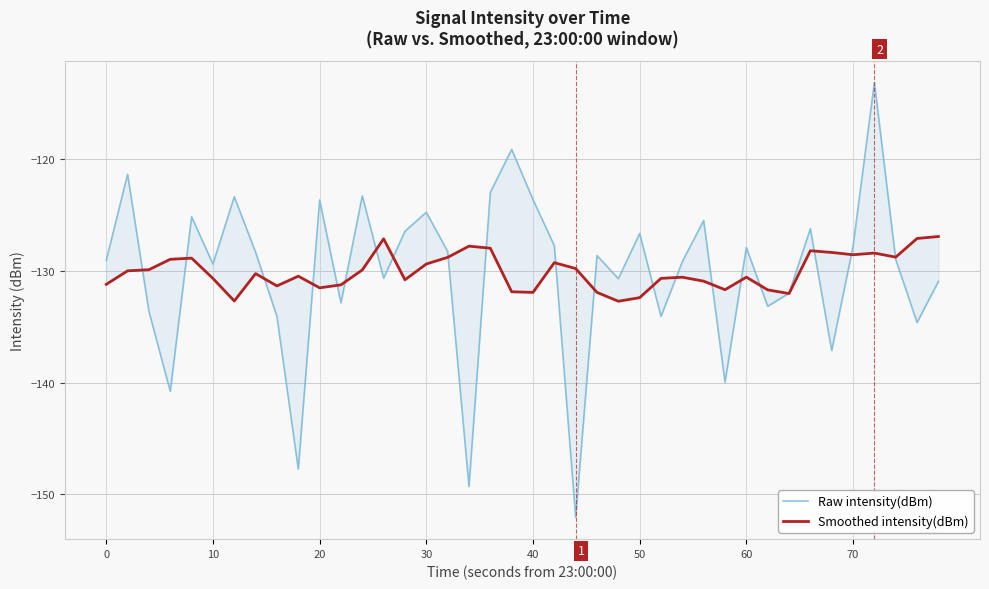

Where is Smoothed intensity(dBm) nearest to the value -129?

30